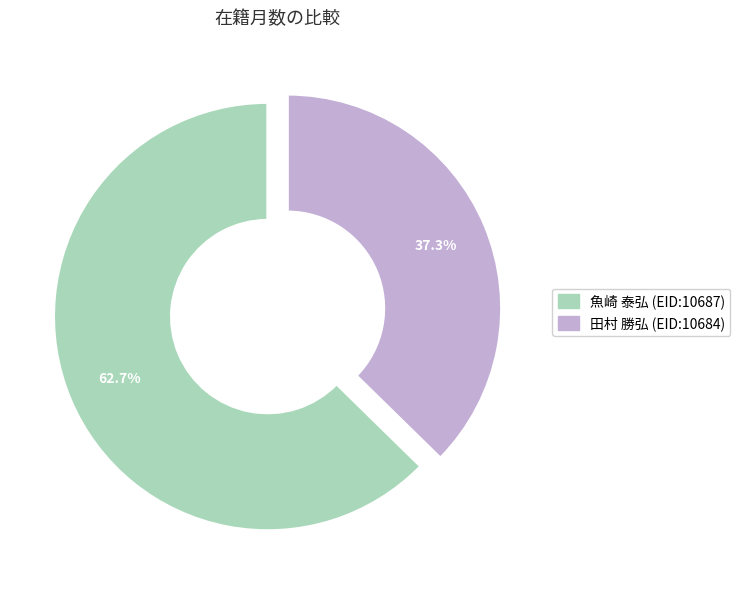

What is the smallest slice in the pie chart?

田村 勝弘 (EID:10684)